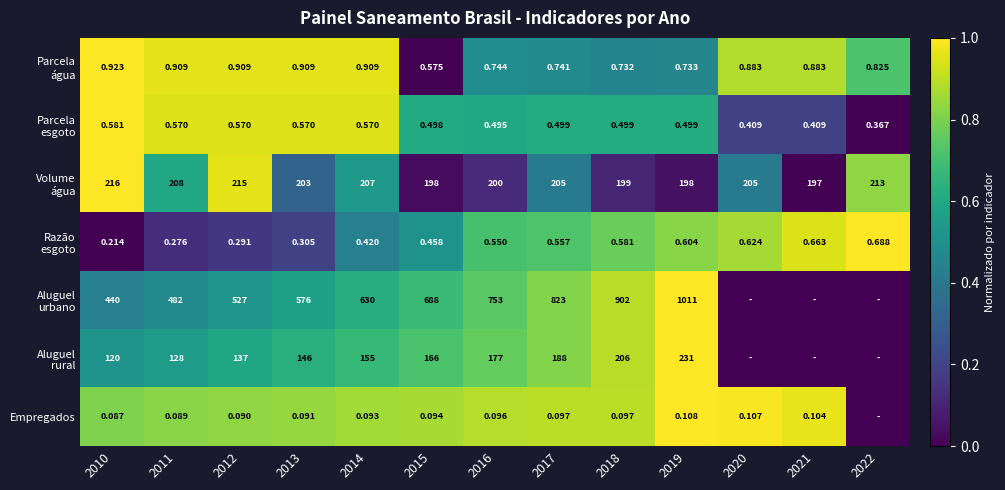

Which category has the lowest value in the Parcela água series?

2015